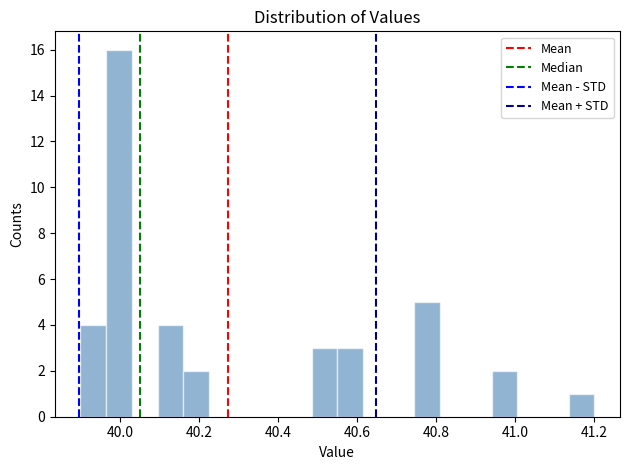

Around what value on the x-axis is the tallest bar? Give the approximate position of its centre, as read against the axis.

40.00